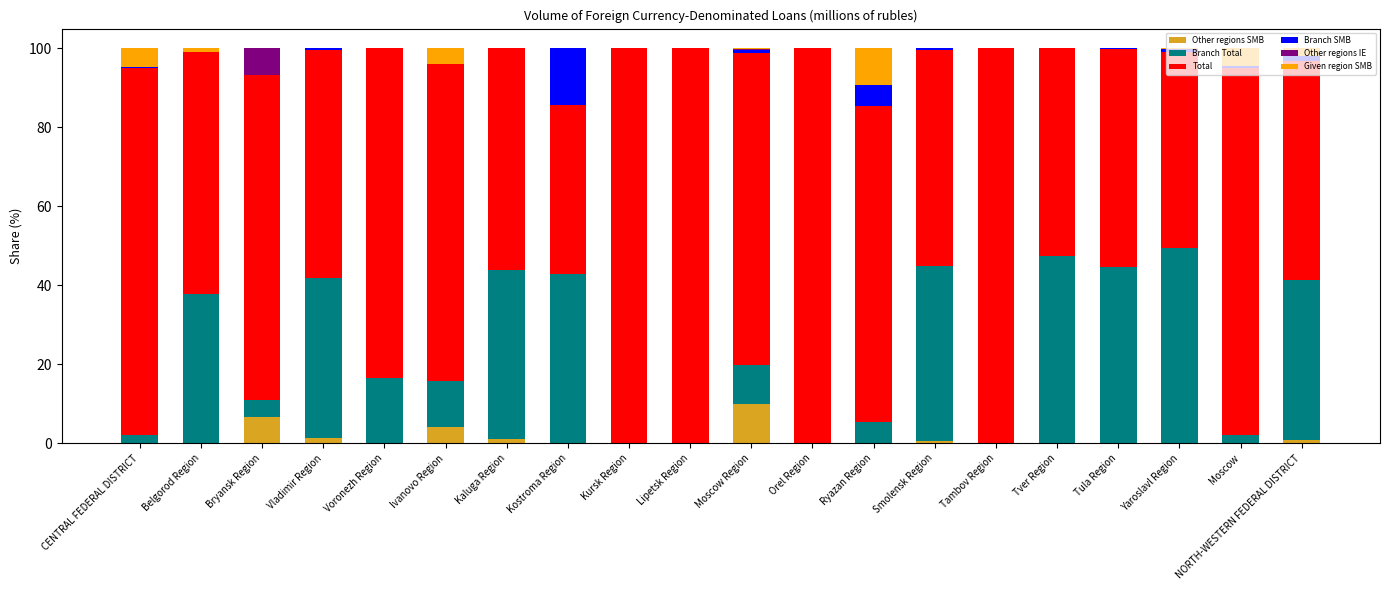

Is it true that Other regions SMB equals 0.0 at Moscow?

True